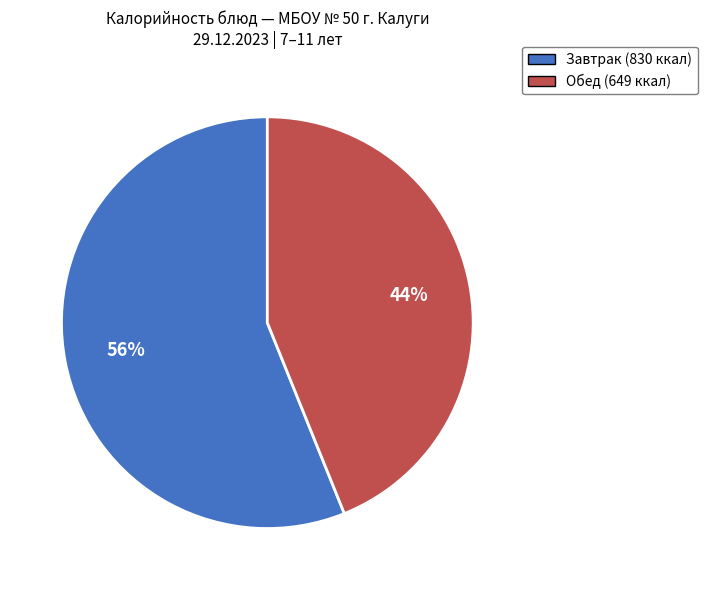

How many segments does this pie chart have?

2